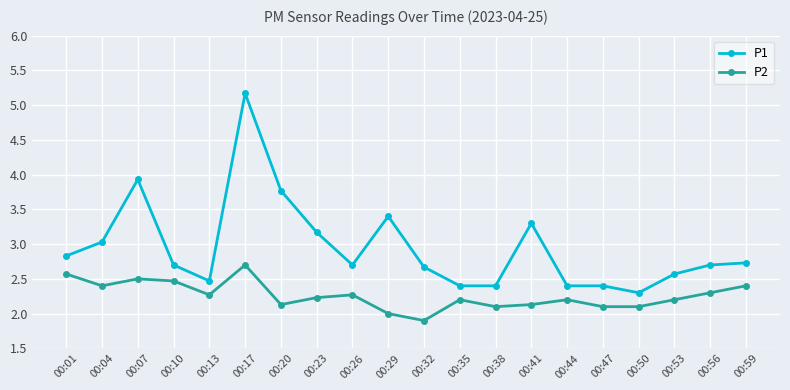

What is the value of the P2 point at the 3rd from the left?

2.5